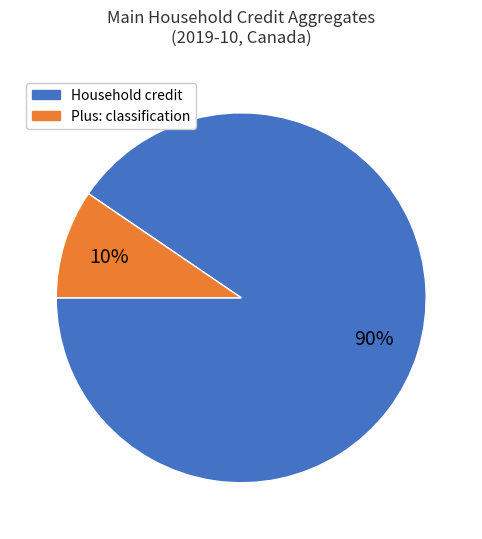

To the nearest percent, what is the average slice percentage?

50%